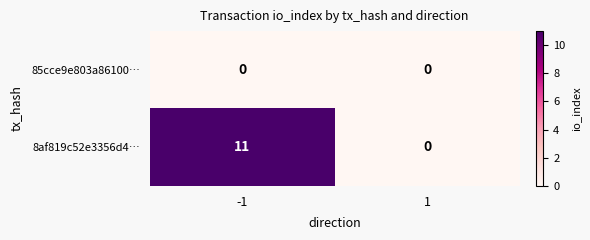

What is the maximum value shown in the chart?

11